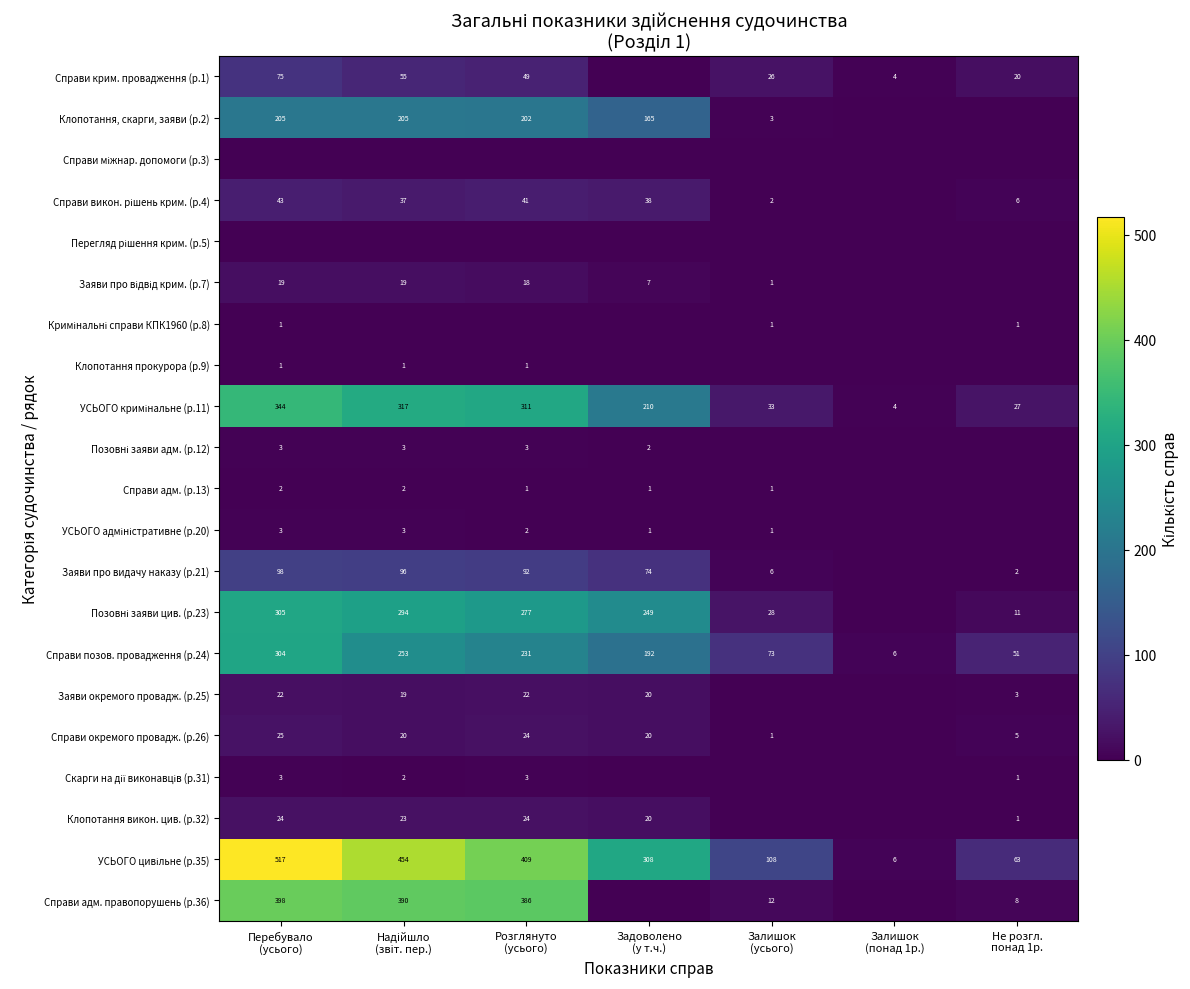

What is the sum of all Справи позов. провадження (р.24) values?

1110